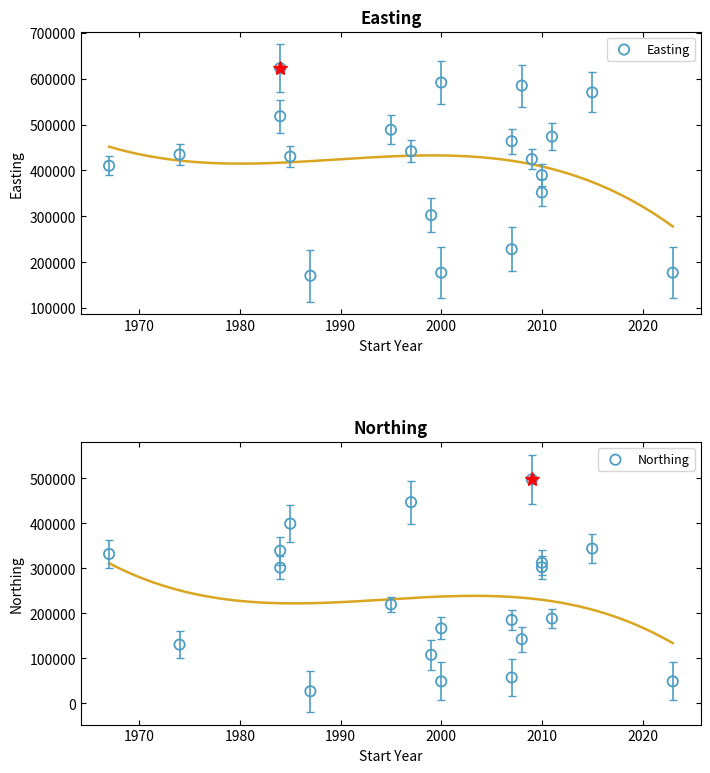

What are all the series names shown in the legend?

Easting, Northing